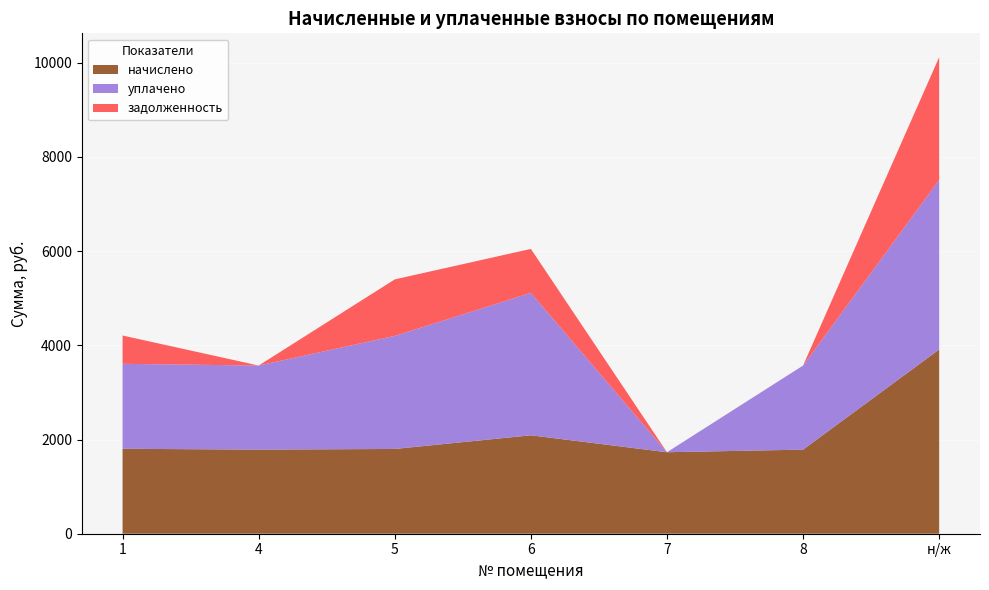

Reading left to right, what are all the values shown in this chart?

начислено: 1803.7	1785.3	1800.0	2089.6	1730.3	1785.3	3911.6
уплачено: 1803.7	1785.3	2400.0	3023.5	0.0	1785.3	3598.8
задолженность: 601.2	0.0	1200.0	933.9	0.0	0.0	2607.8